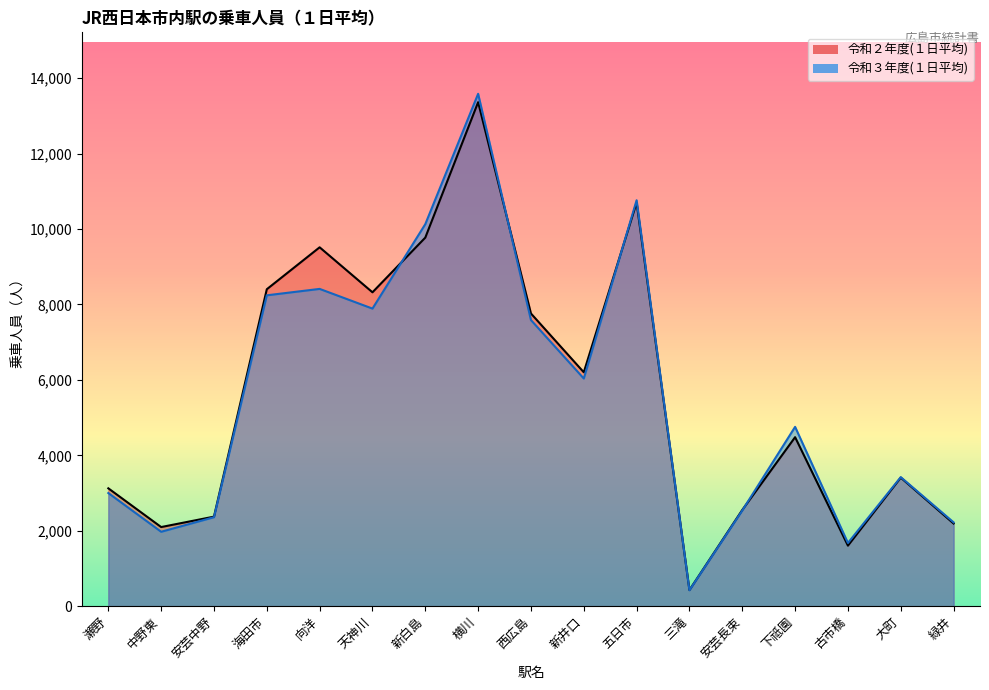

Which series has the largest total across all categories?

令和２年度(１日平均)